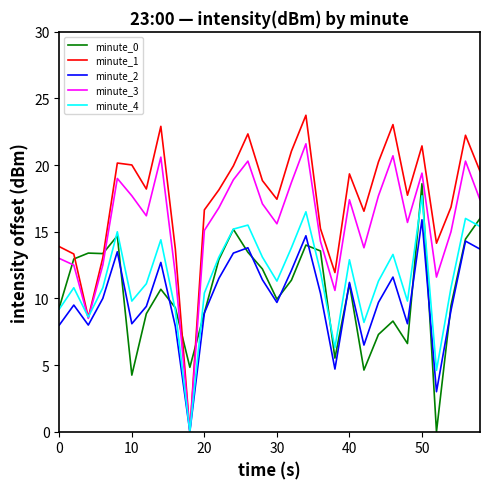

Which series has the largest range (max minus min)?

minute_1